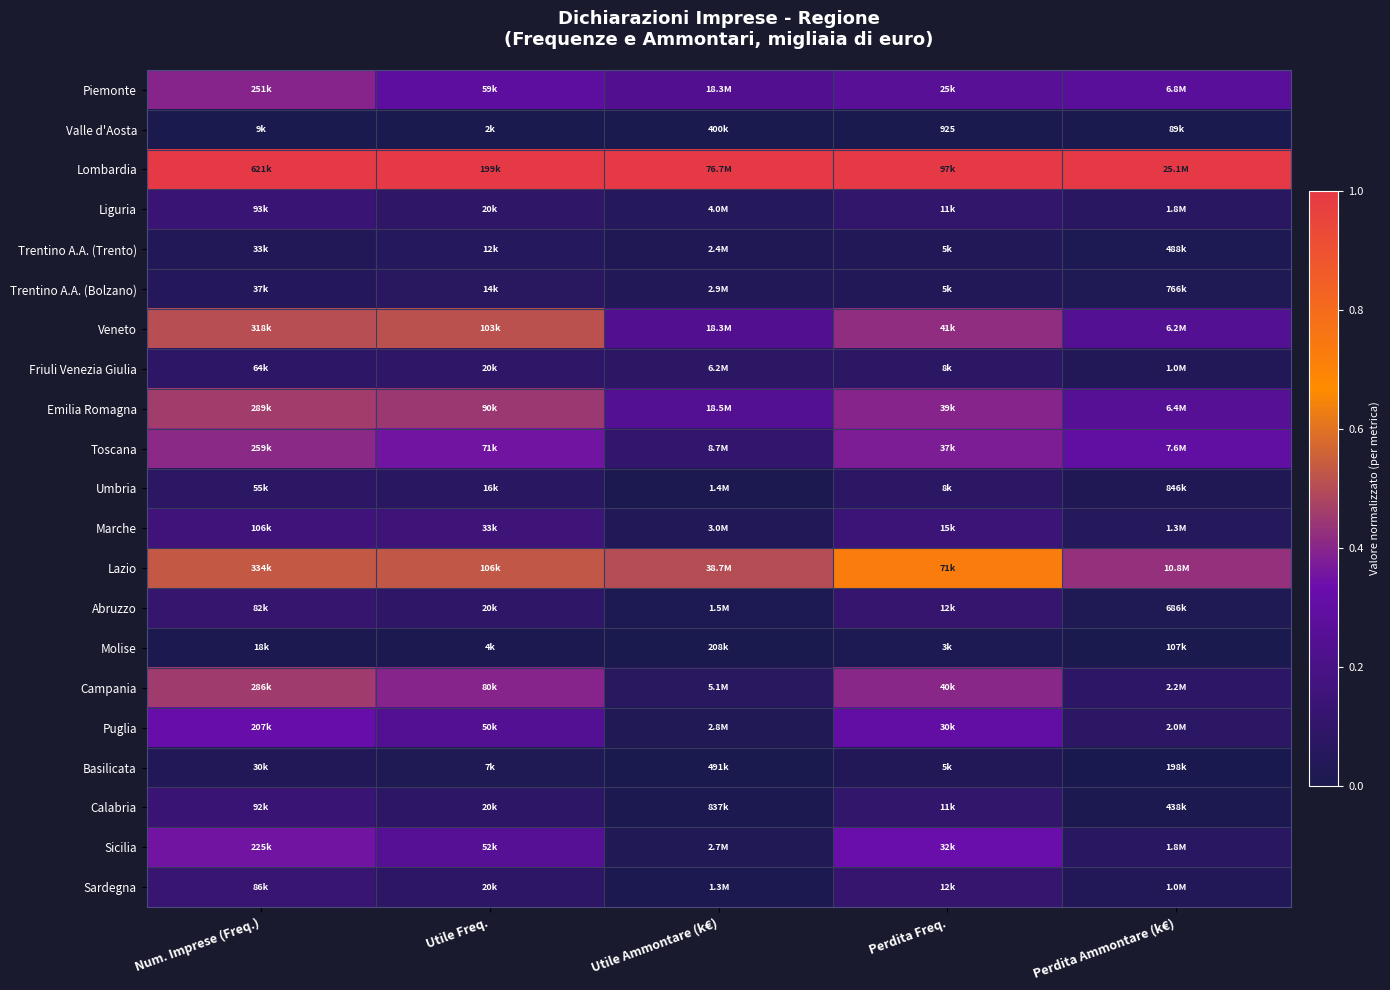

Count the number of data series in this chart.

21